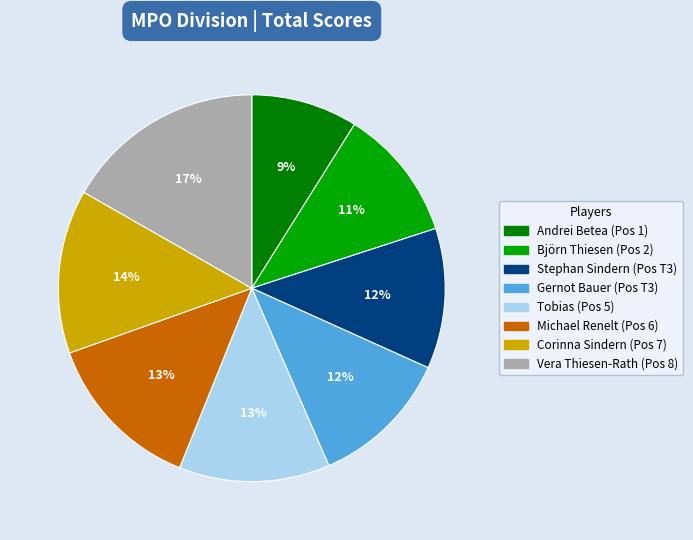

Is it true that Björn Thiesen is 6% of the pie?

False